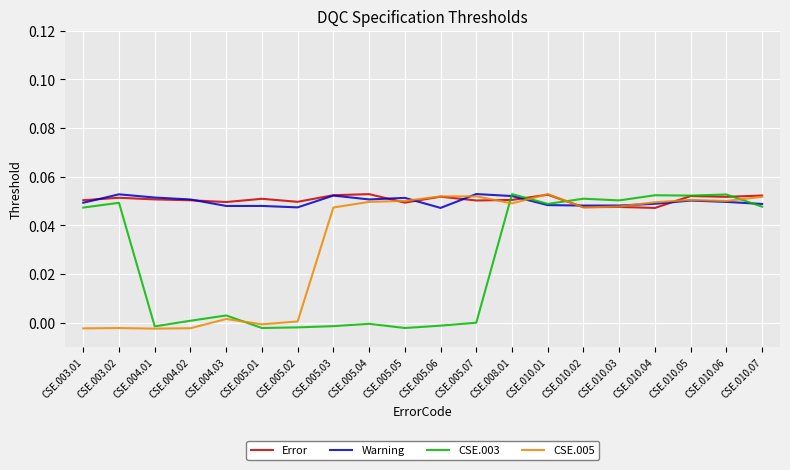

What is the difference between the highest and lowest values at CSE.005.02?

0.1